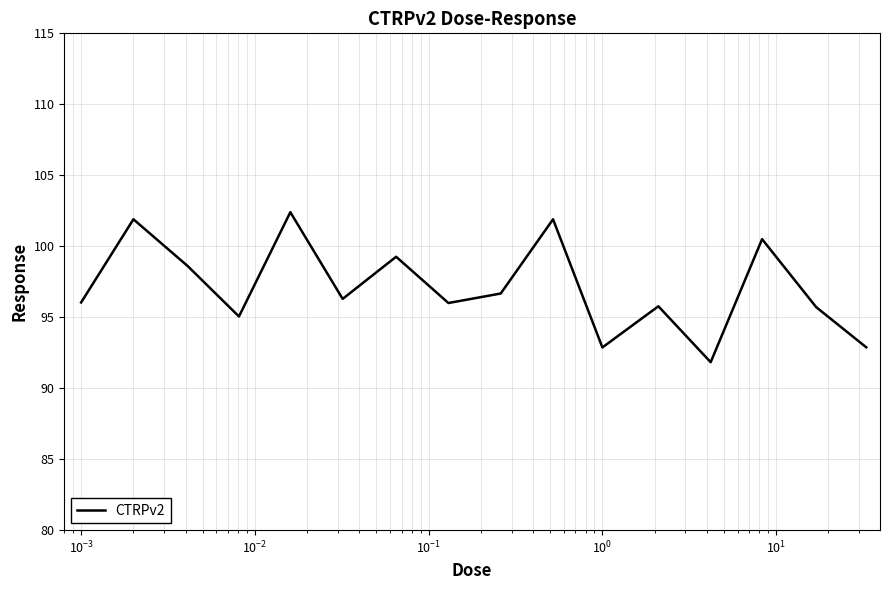

What is the sum of all values?

1553.7